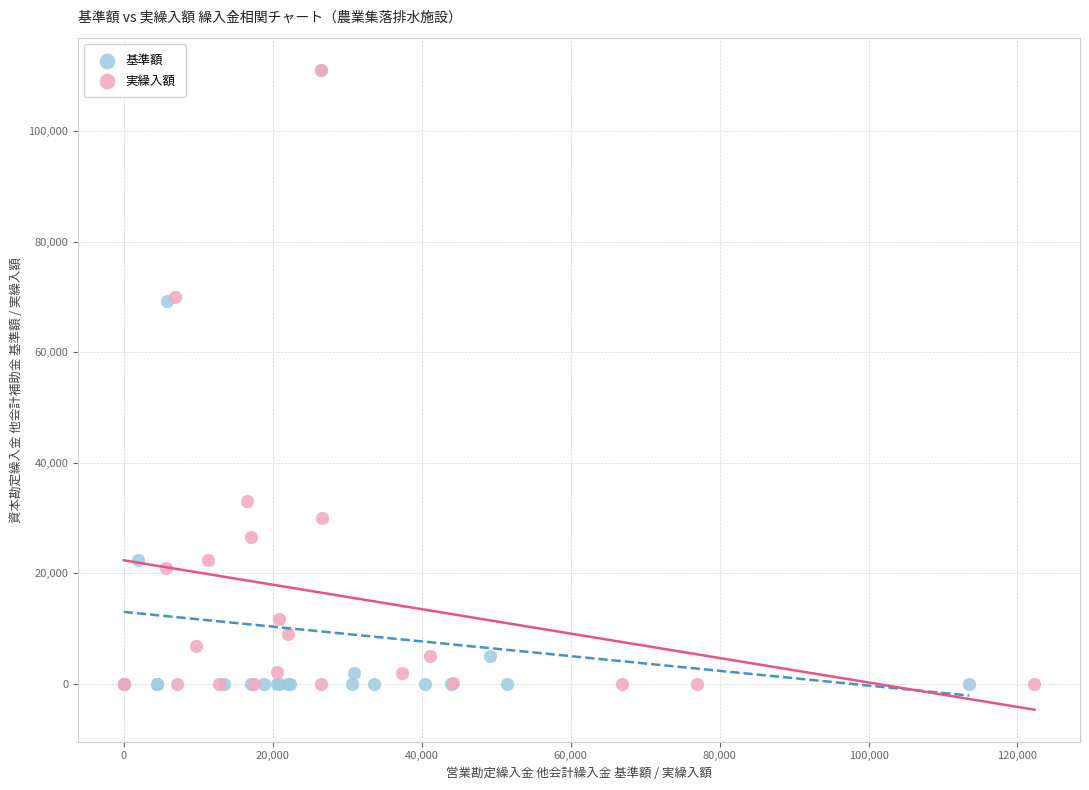

What are all the series names shown in the legend?

基準額, 実繰入額